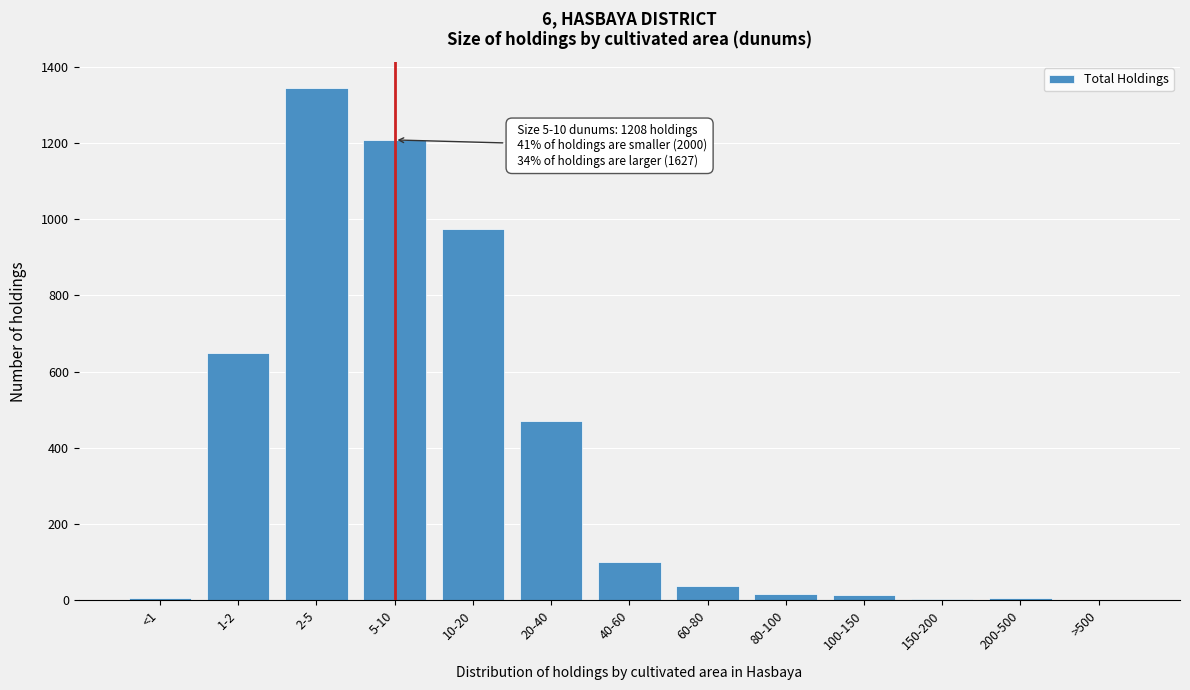

What is the greatest value displayed?

1345